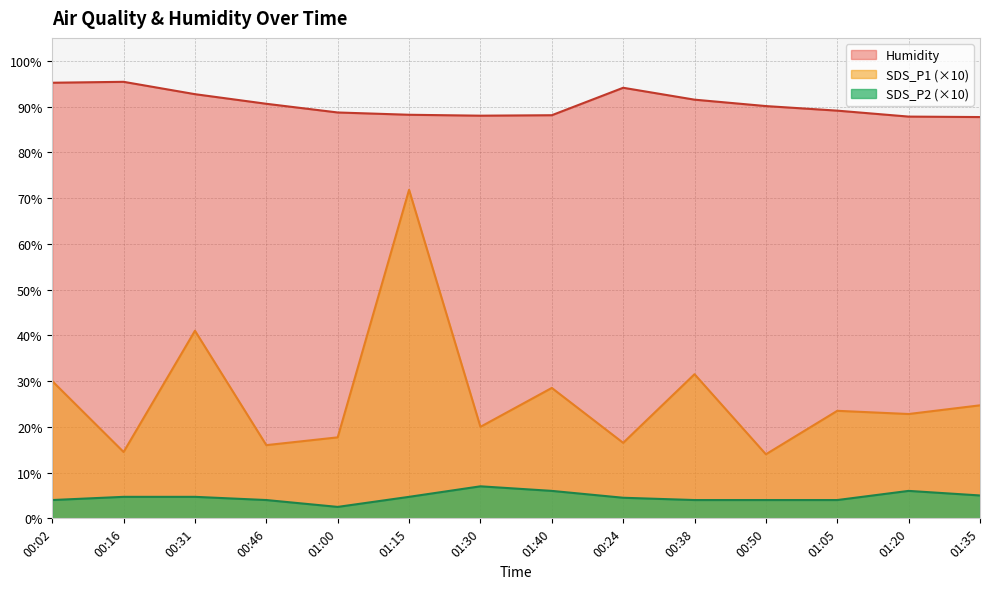

What is the sum of all SDS_P1 values?

372.5